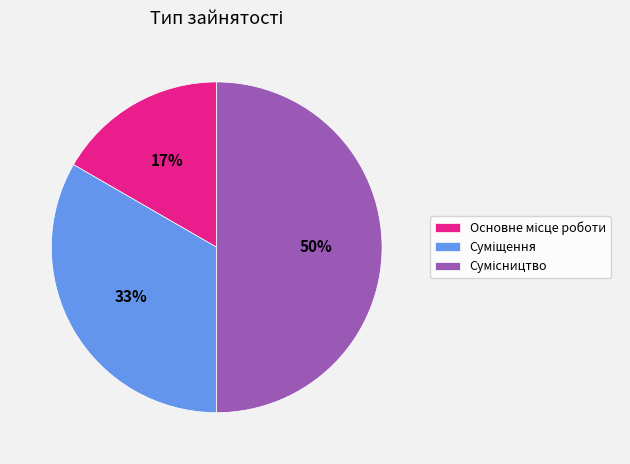

To the nearest percent, what is the average slice percentage?

33%